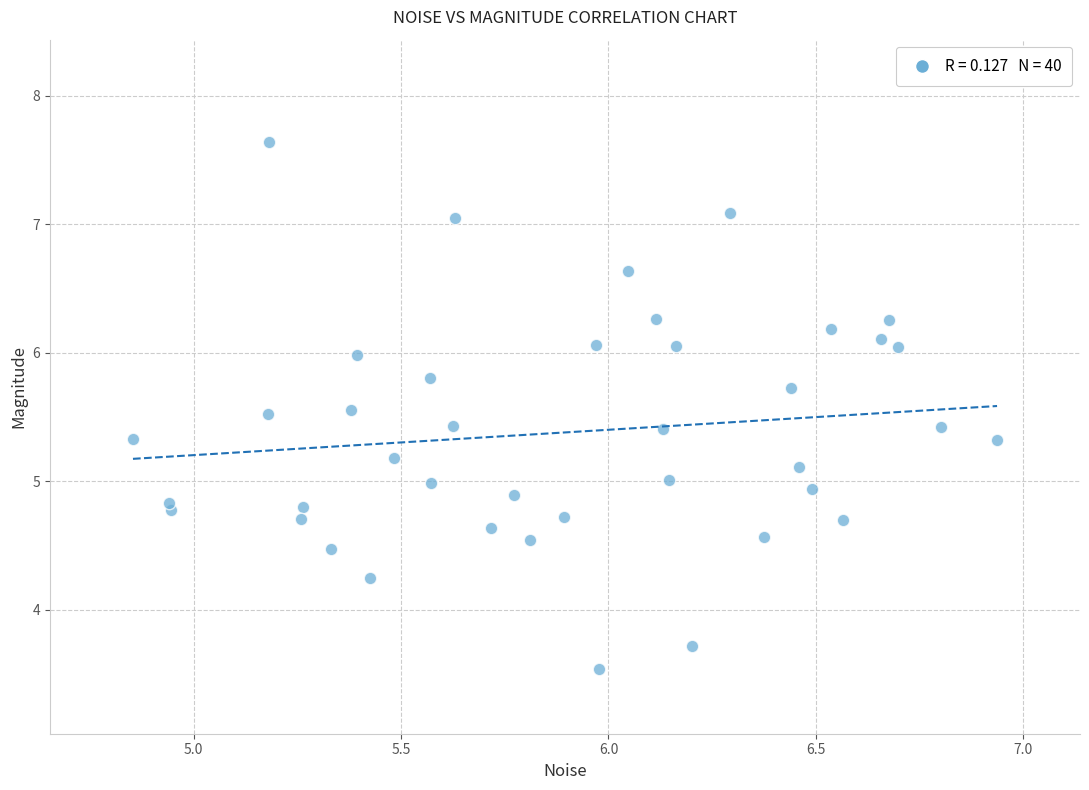

What is the range of X values (max minus min)?

2.1